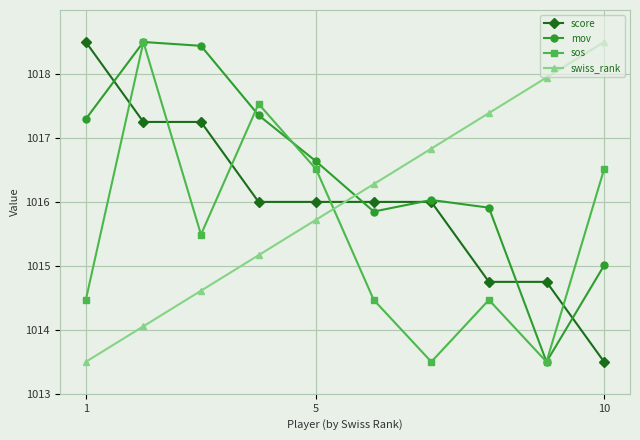

True or false: score and sos intersect in this chart.

True